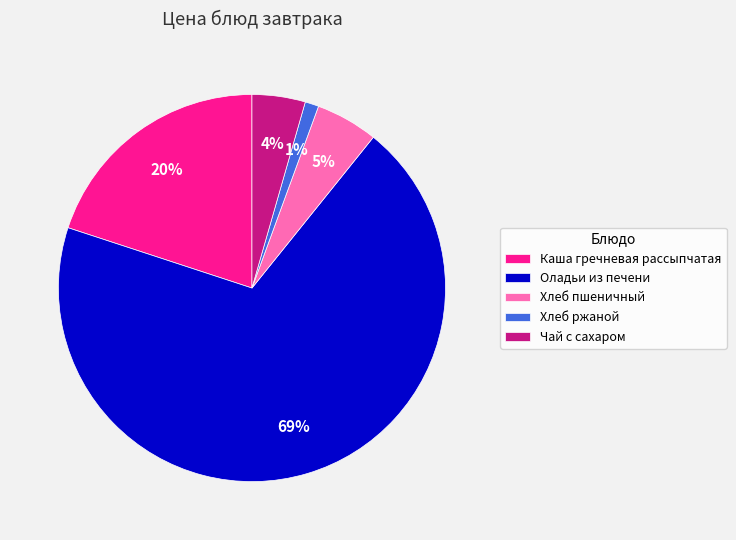

To the nearest percent, what is the combined percentage of Хлеб ржаной and Хлеб пшеничный?

6%